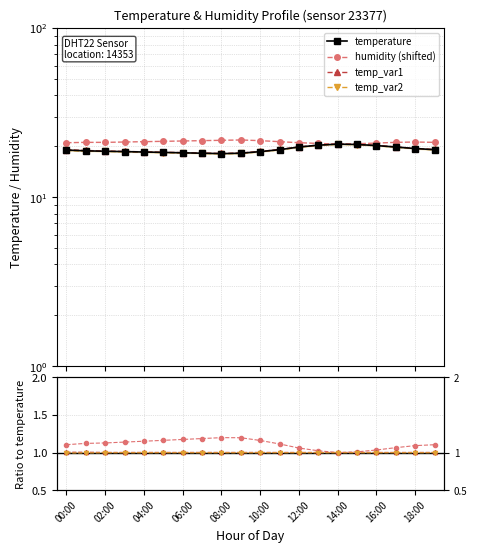

Which label corresponds to the smallest value in the chart?

08:00